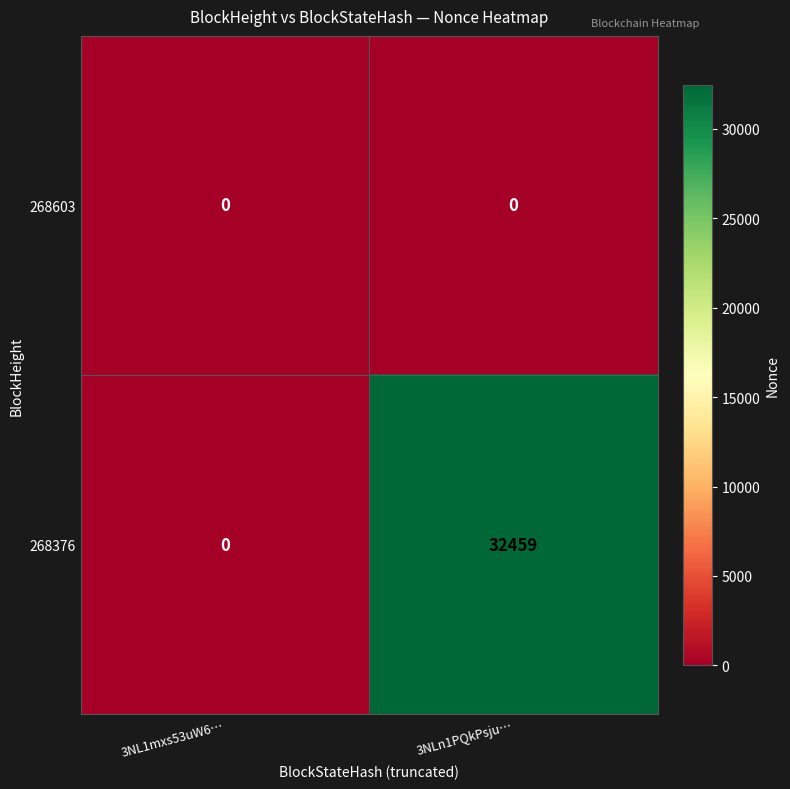

What is the total value across all series at 3NLn1PQkPsju…?

32459